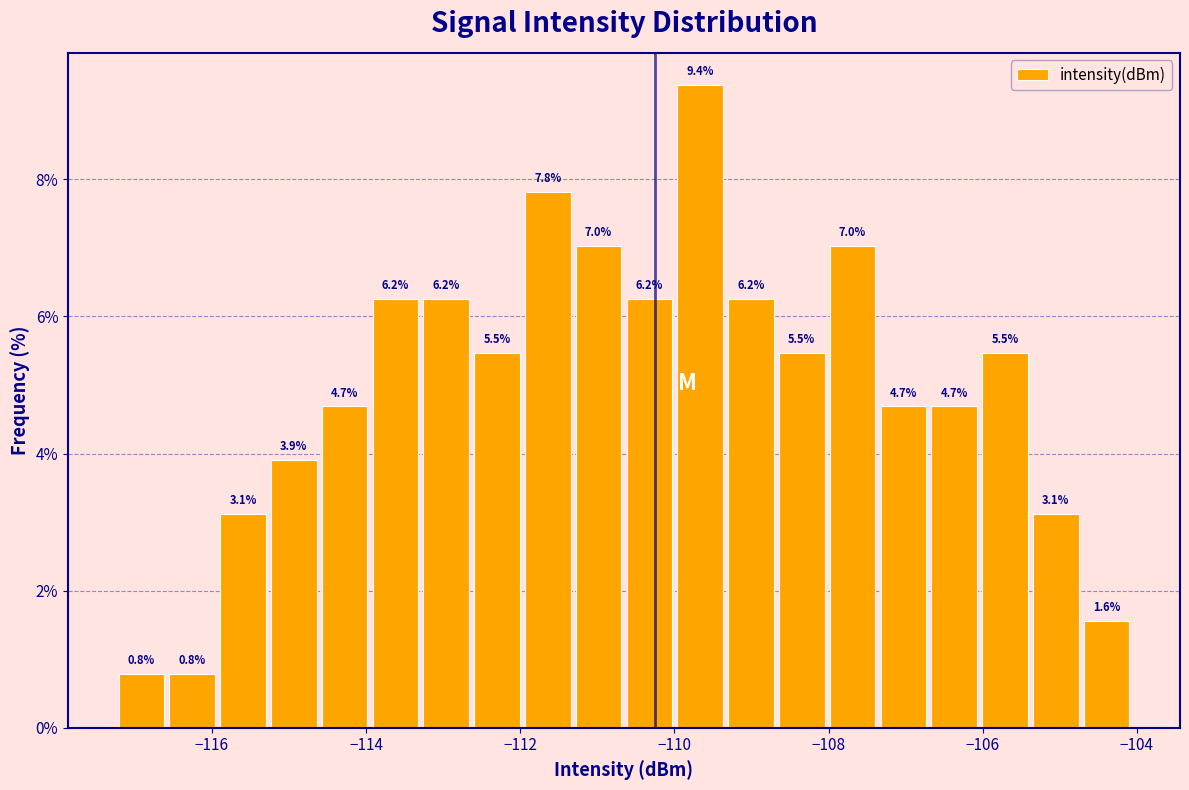

Around what value on the x-axis is the tallest bar? Give the approximate position of its centre, as read against the axis.

-109.6